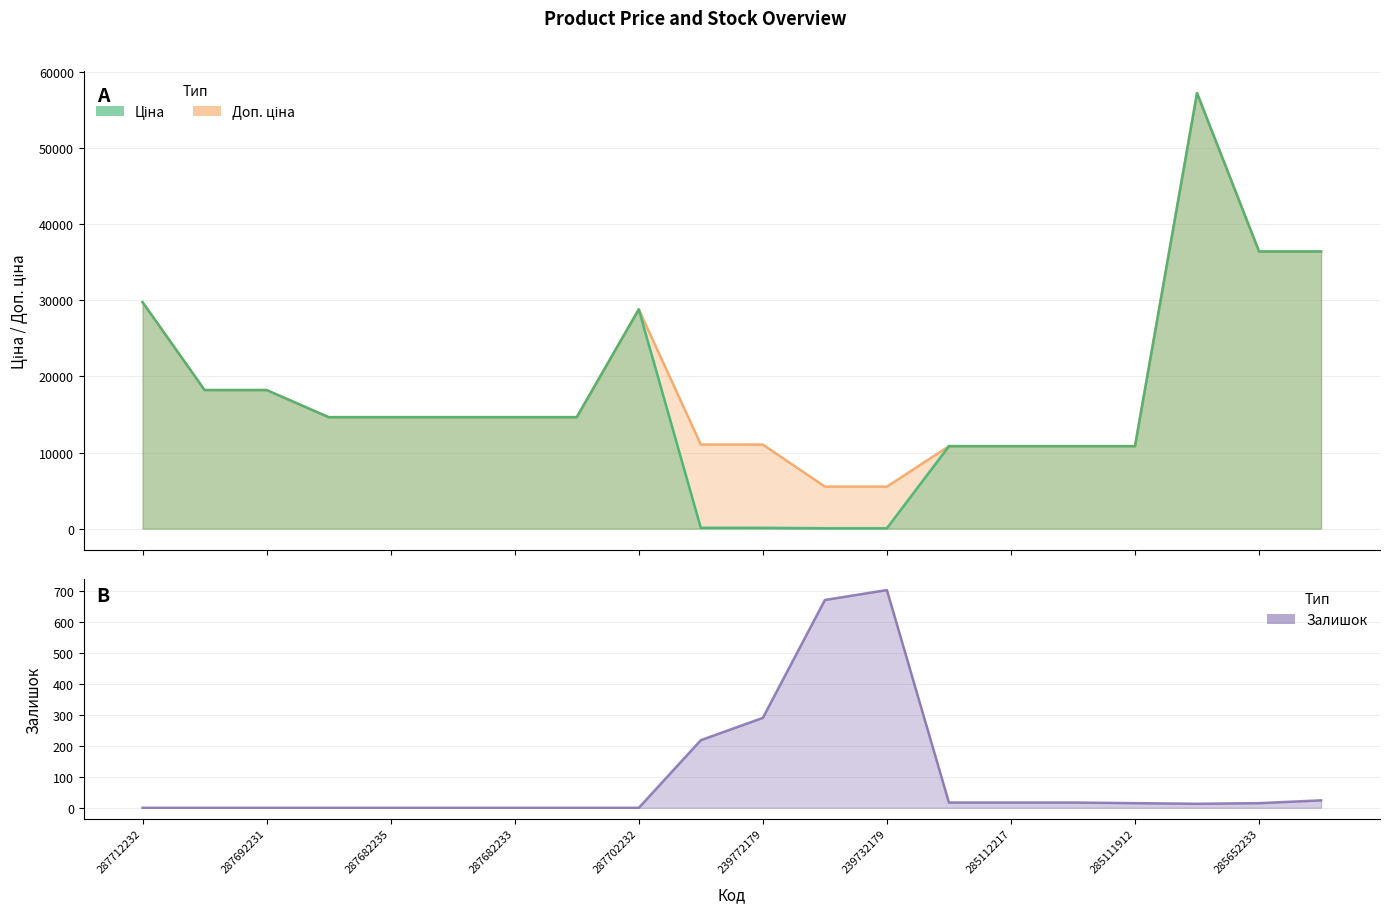

Where does the Залишок series first go above 15?

239772195